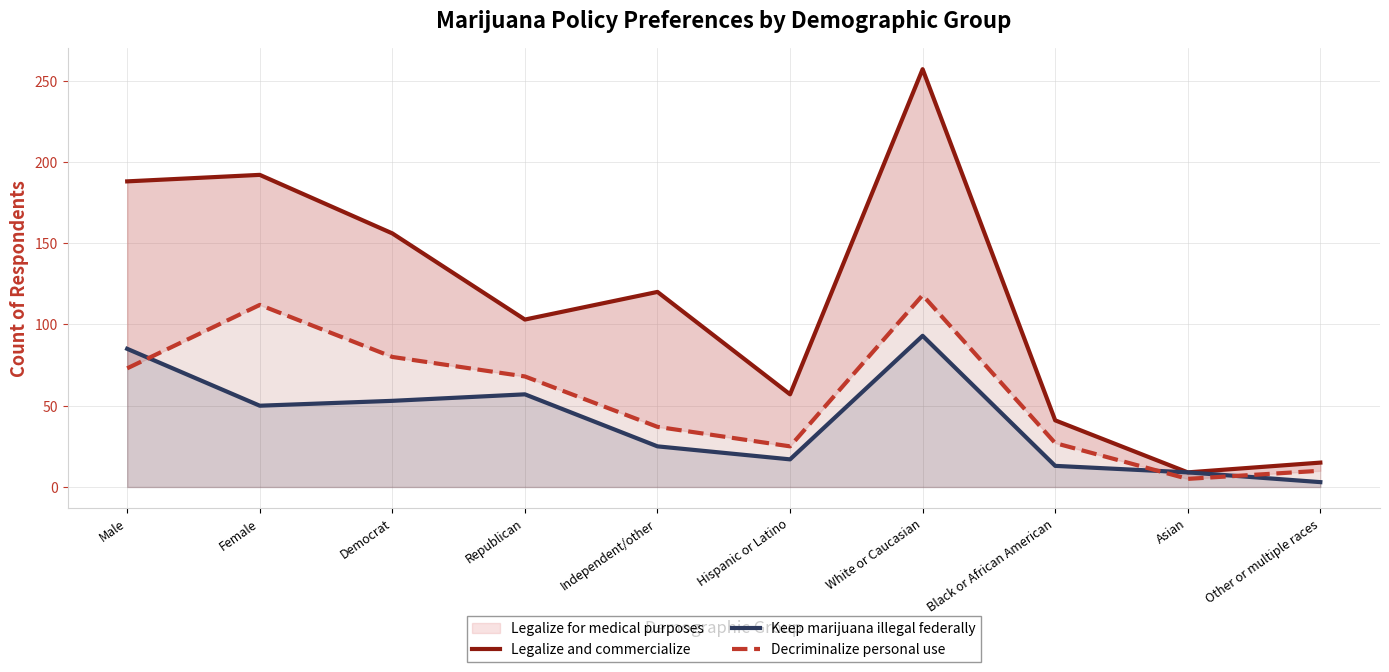

Between which two adjacent categories do Decriminalize personal use and Keep marijuana illegal federally first intersect?

Male and Female